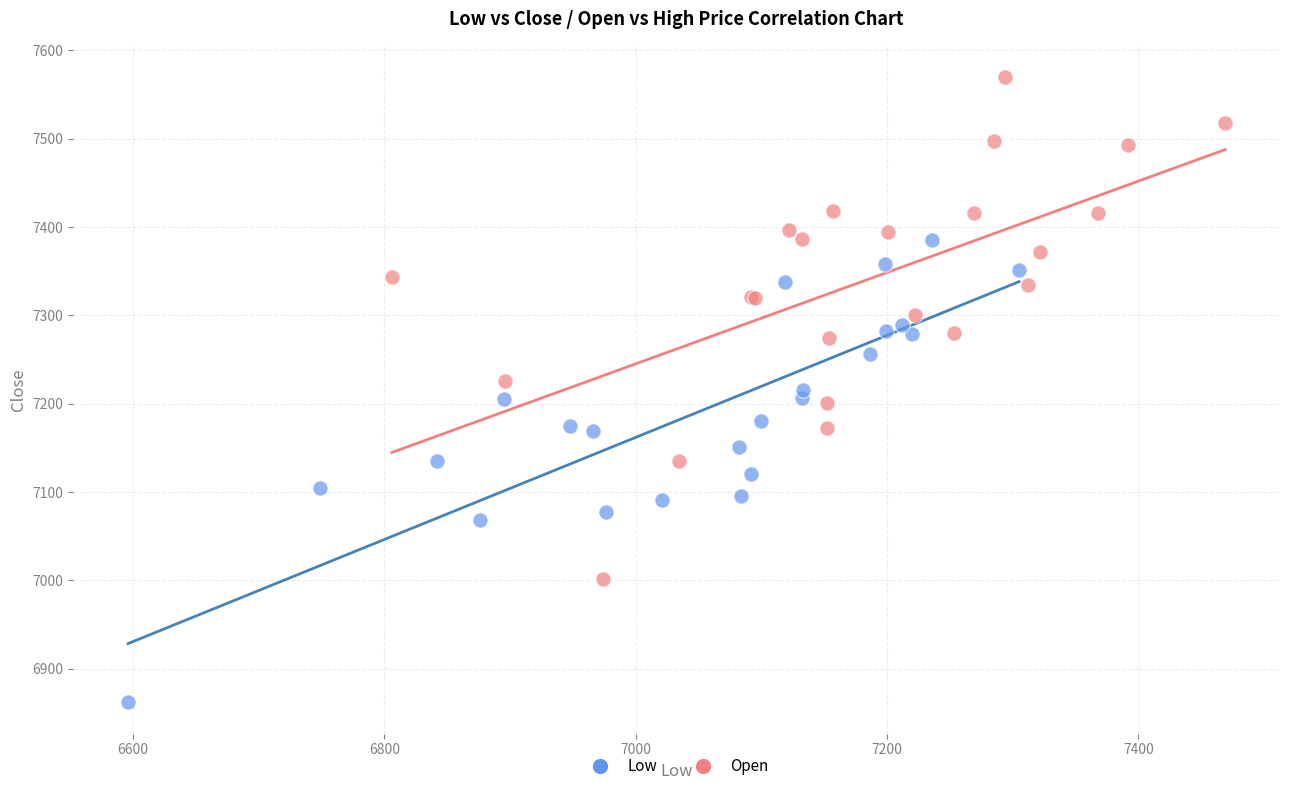

Which series reaches the minimum Y coordinate?

Low